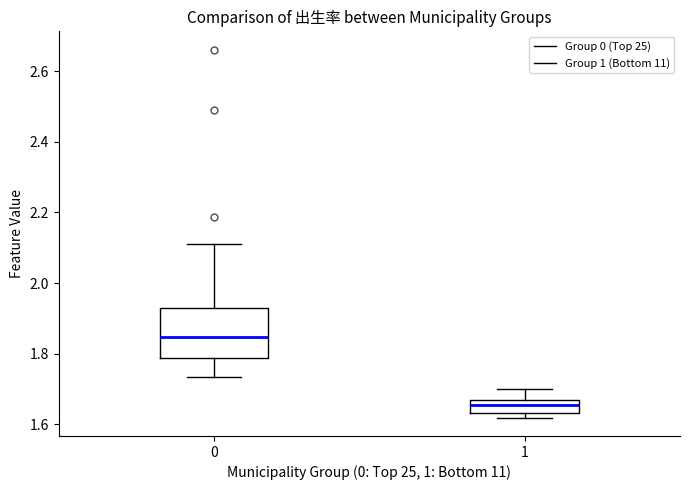

Which box is the tallest, from its lower edge to its upper edge?

0